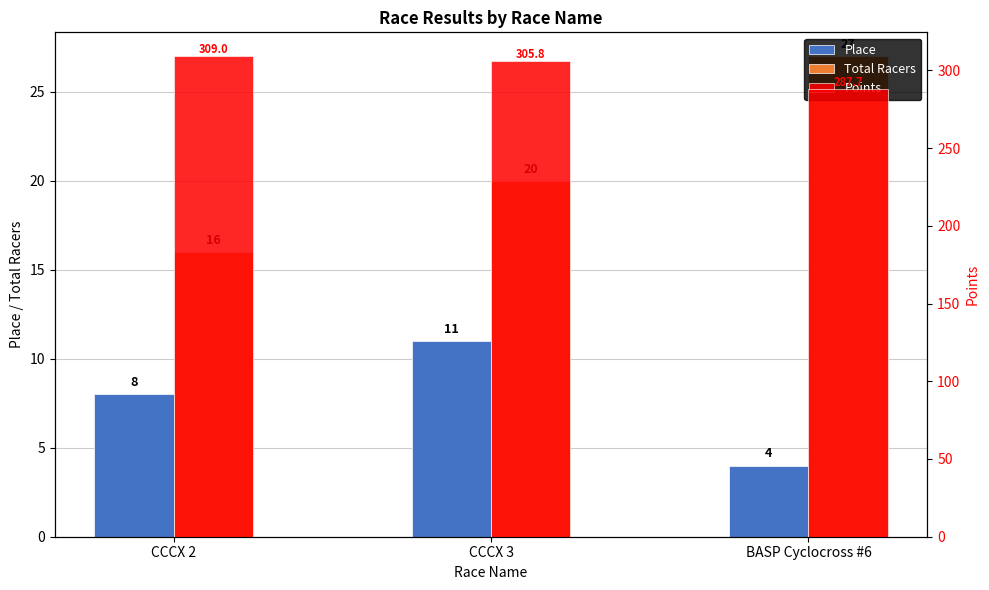

Read the Total Racers value at BASP Cyclocross #6.

27.0